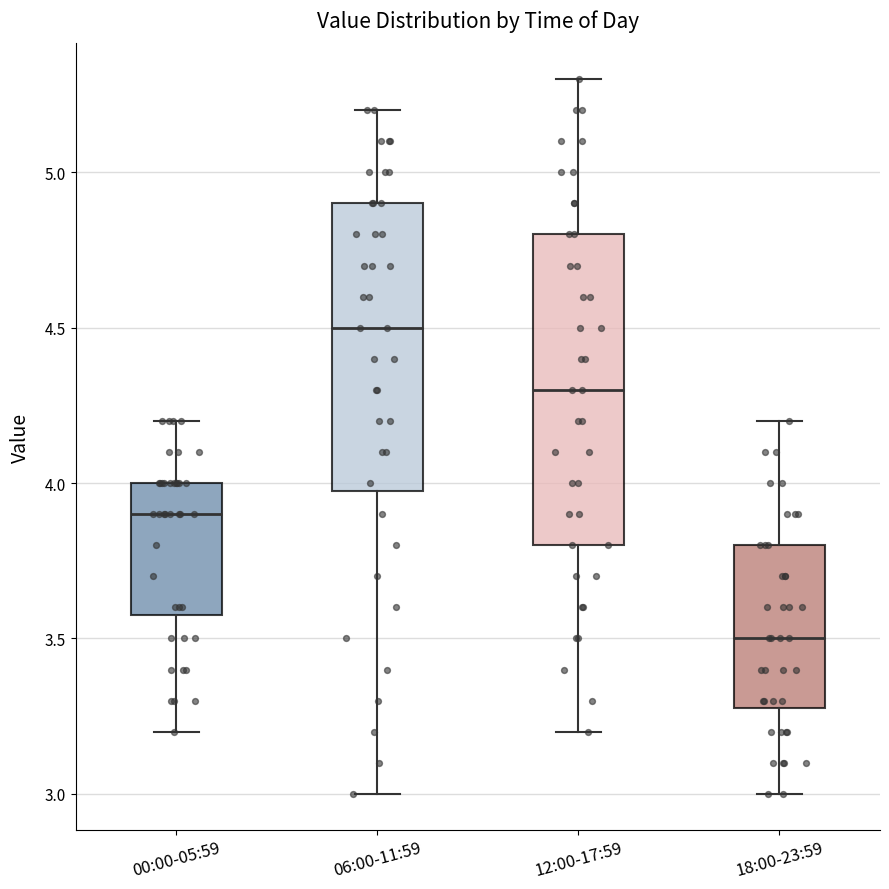

Reading left to right, read every box against the y-axis: the position of its median line, the range the box covers, and the ends of its whiskers. The values are not printed on the chart, so give them approximately, as read against the axis.

00:00-05:59: median 3.9, box 3.6 to 4.0, whiskers 3.2 to 4.2
06:00-11:59: median 4.5, box 4.0 to 4.9, whiskers 3.0 to 5.2
12:00-17:59: median 4.3, box 3.8 to 4.8, whiskers 3.2 to 5.3
18:00-23:59: median 3.5, box 3.3 to 3.8, whiskers 3.0 to 4.2